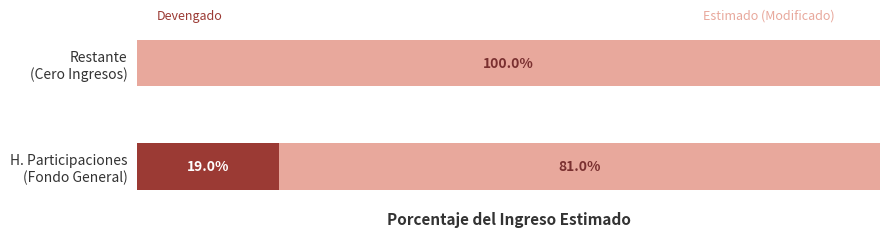

Reading right to left, extract all data points from this chart.

Devengado: 0.0	19.0
Estimado (restante): 100.0	81.0